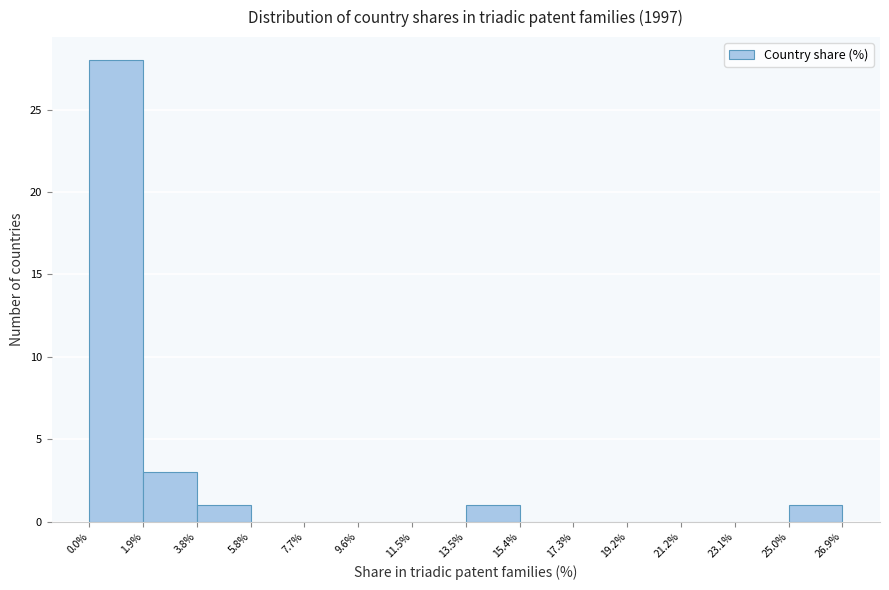

Which range on the x-axis has the tallest bar?

0.0% to 1.9%